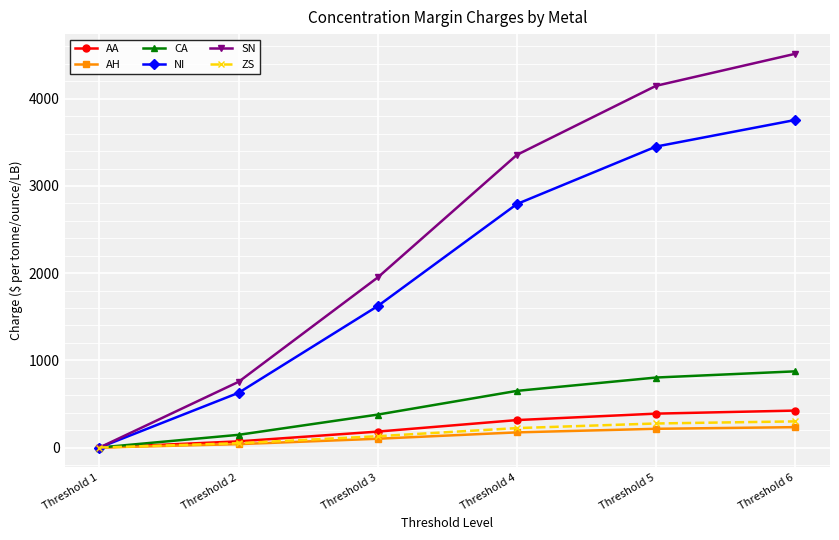

What is the maximum value shown in the chart?

4516